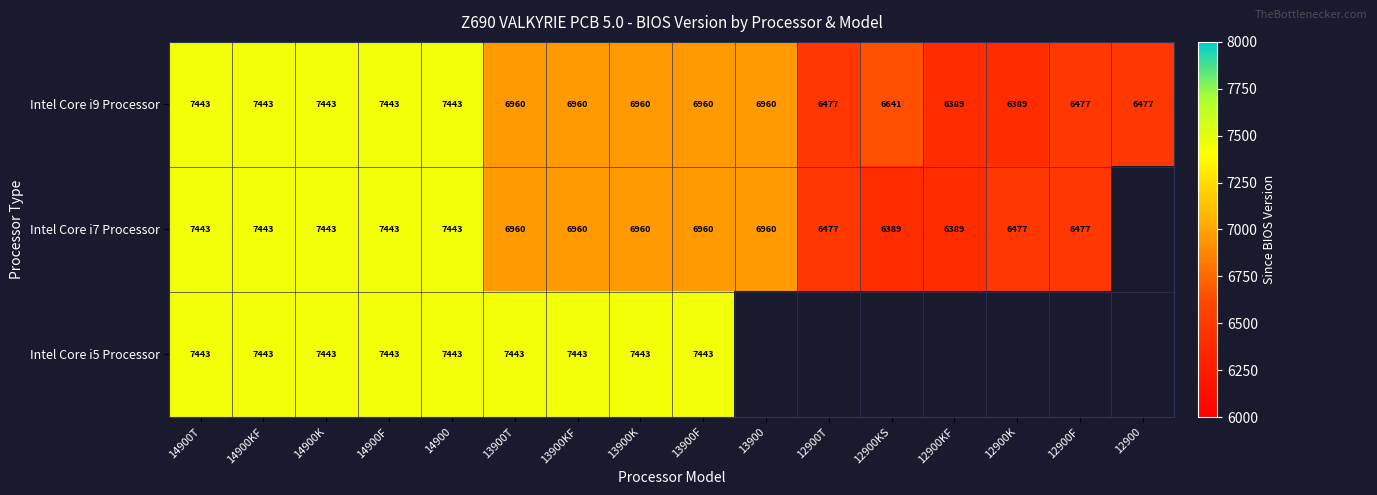

The value of Intel Core i7 Processor at 13900F is 2252.0. True or false?

False